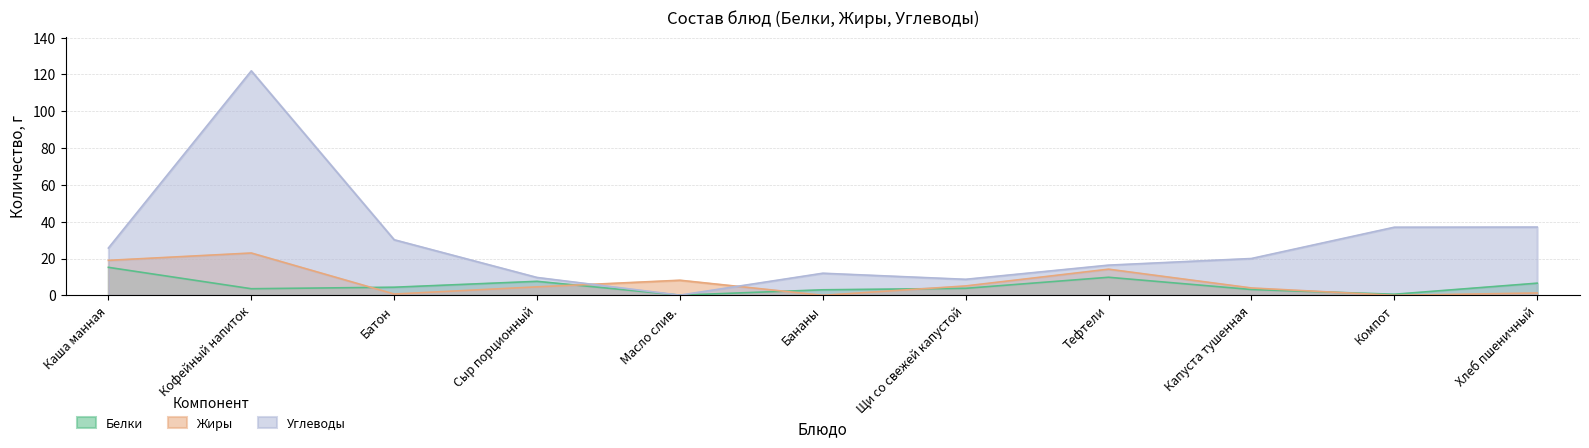

Where is the first local maximum for Белки?

Сыр порционный